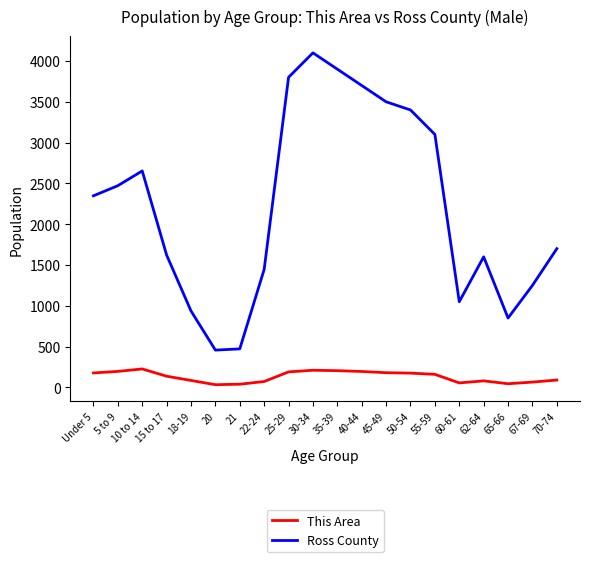

List the series in order of their peak value, highest first.

Ross County, This Area